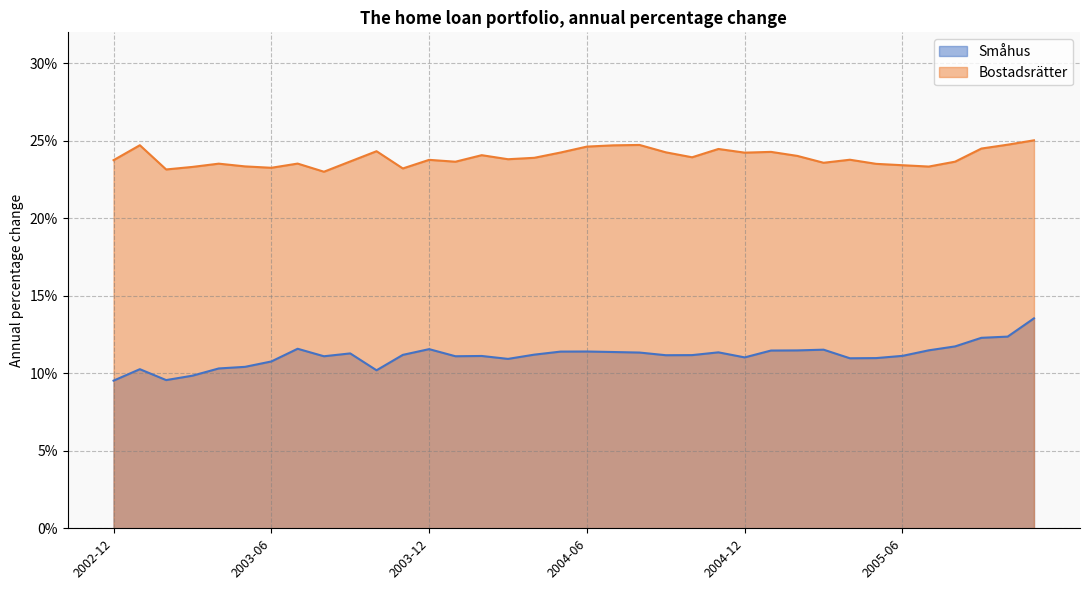

Between 2003-06 and 2004-04, which is larger?

2004-04